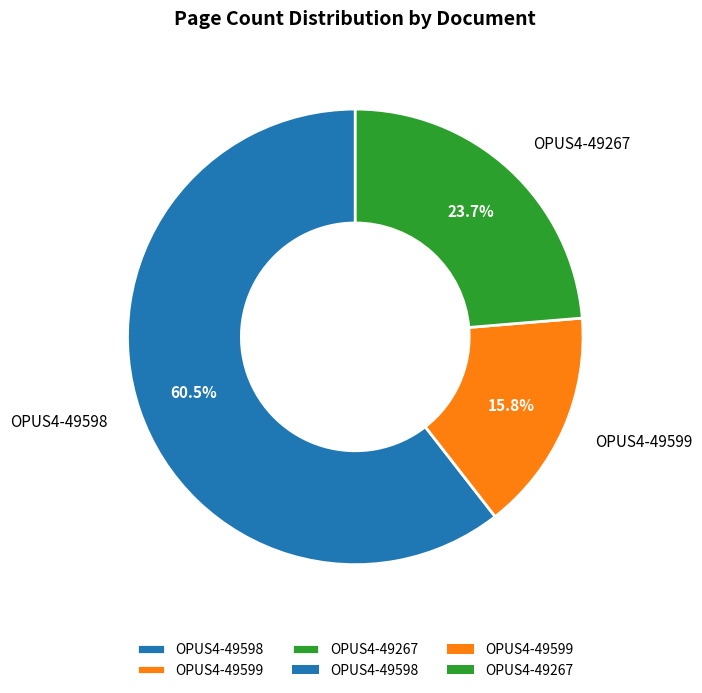

What percentage do OPUS4-49267 and OPUS4-49599 together represent?

39.5%